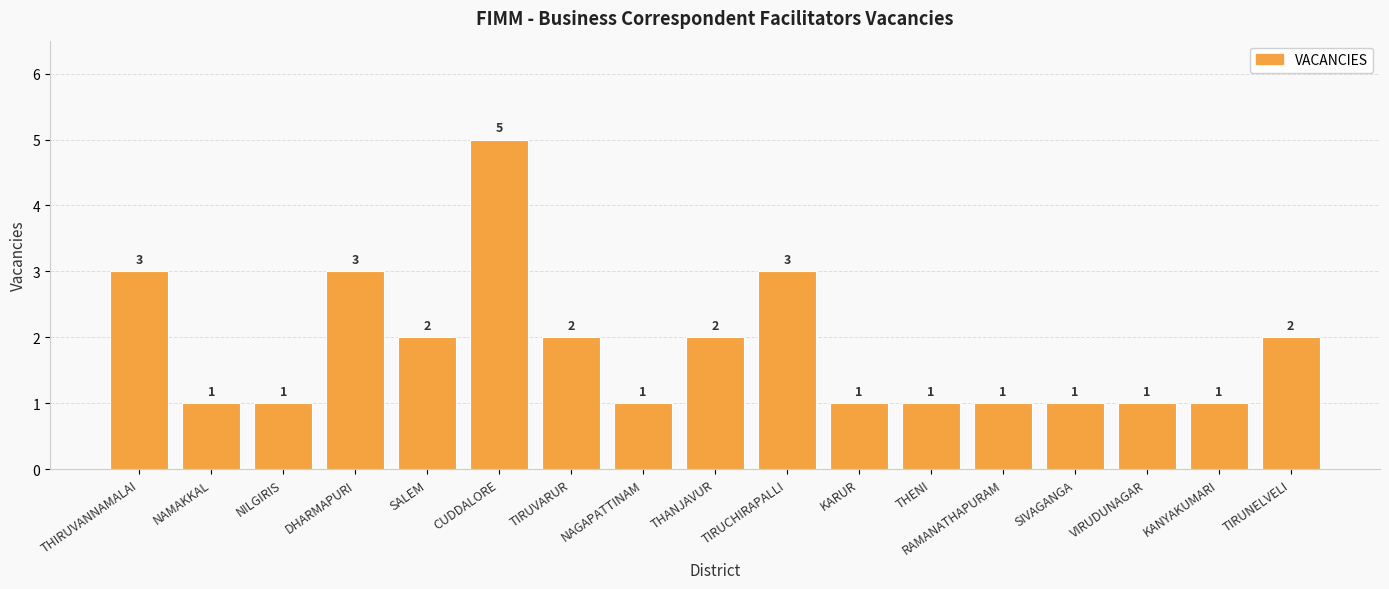

What is the label of the 11th bar from the right?

TIRUVARUR